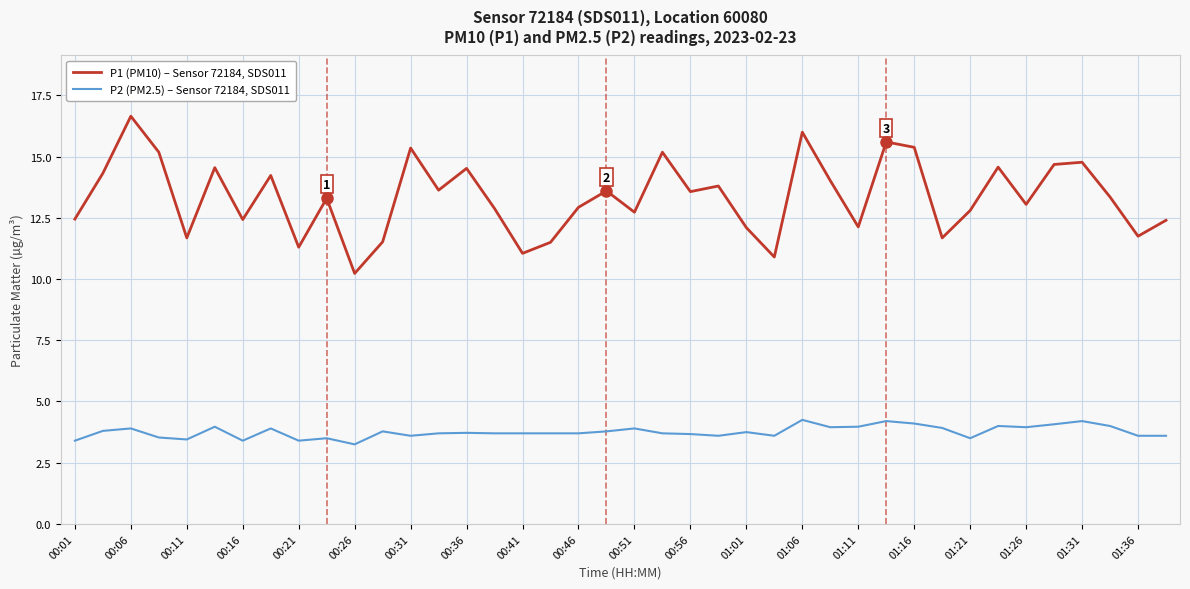

In P1 (PM10) – Sensor 72184, SDS011, how many points are lower than both neighbors (excluding endpoints)?

13